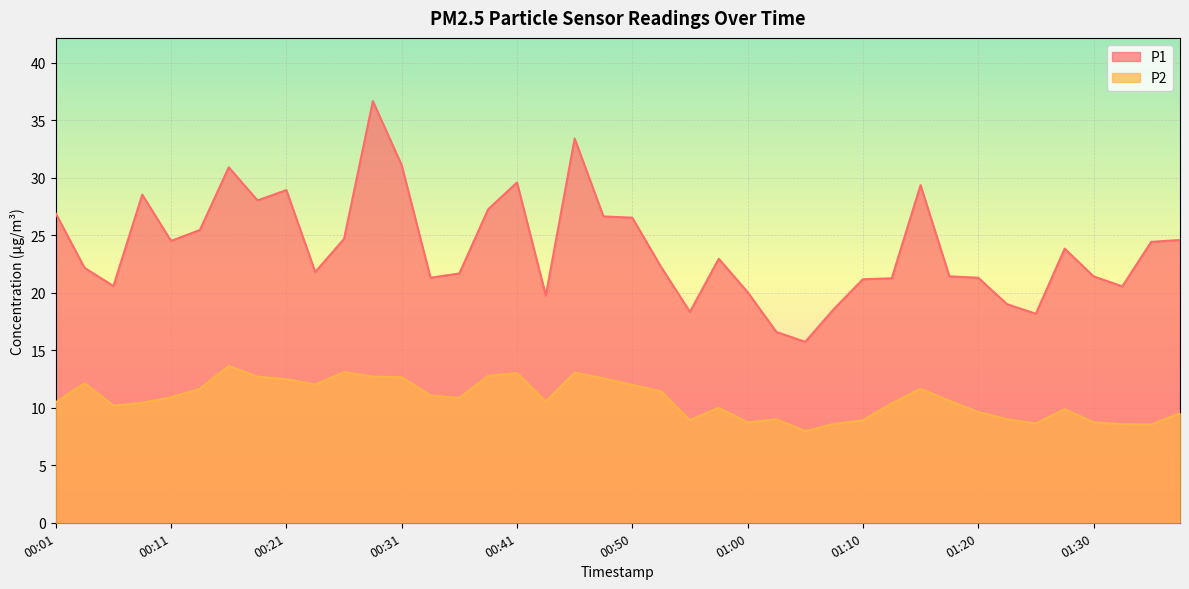

Which category has the highest value in the P2 series?

00:16